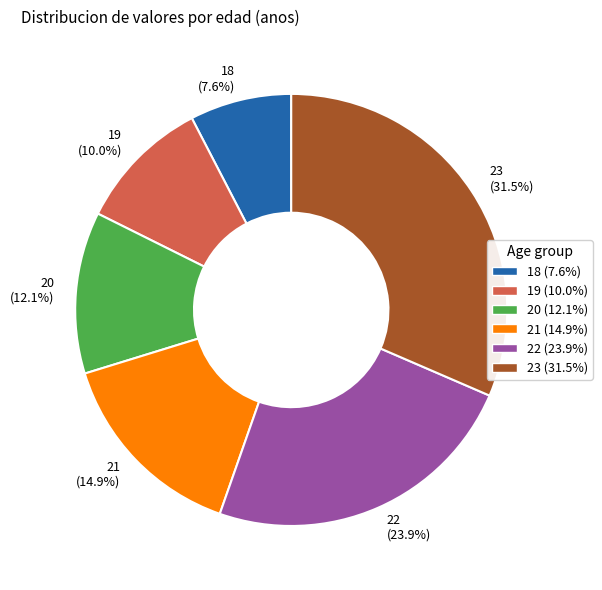

Which slice is the largest?

23